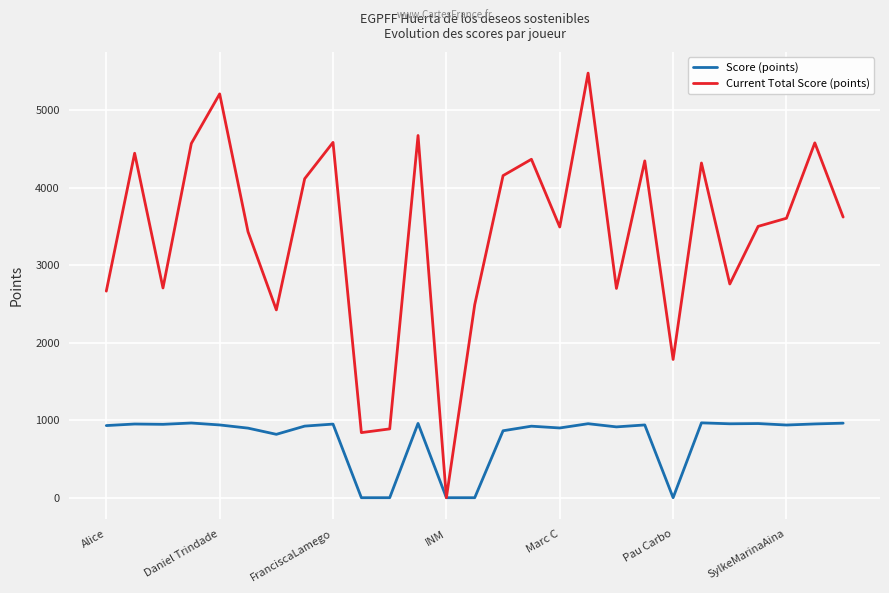

What is the maximum value for Current Total Score (points)?

5480